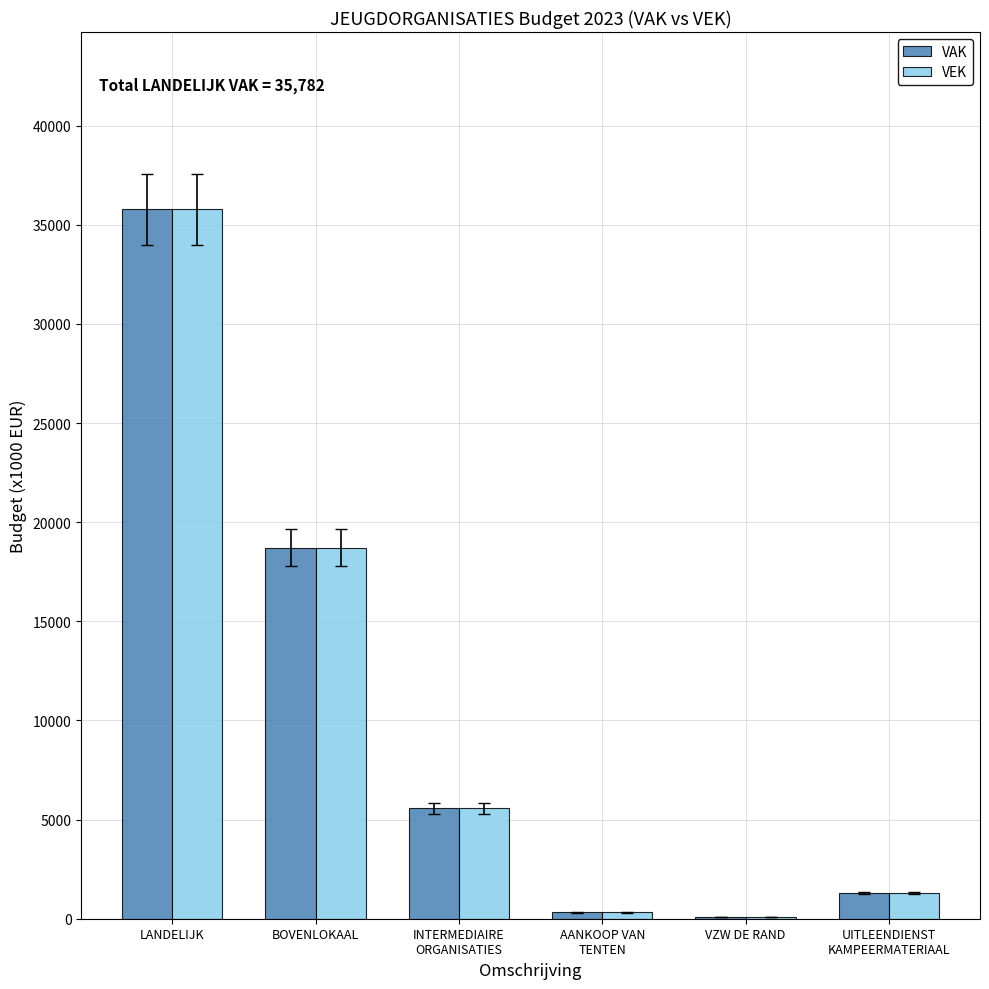

How many data points does each series have?

6